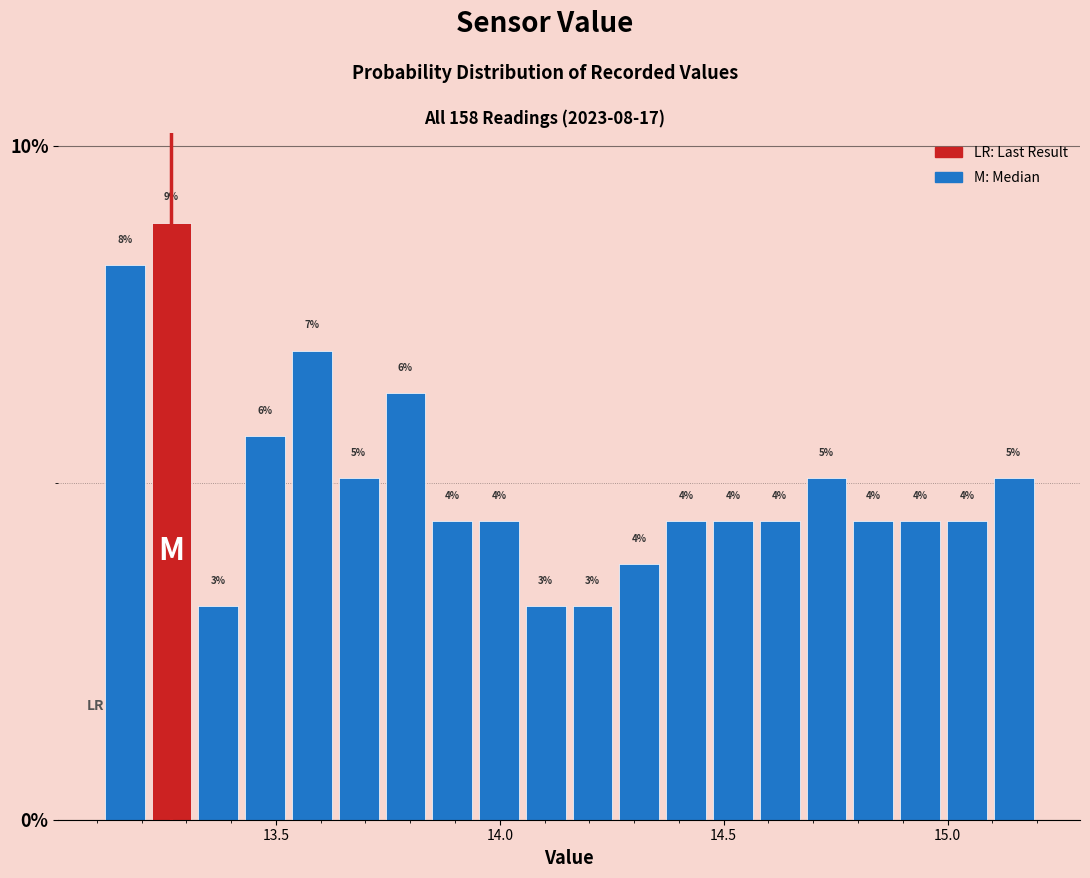

Read against the x-axis, roughly where is the centre of the tallest bar?

13.25